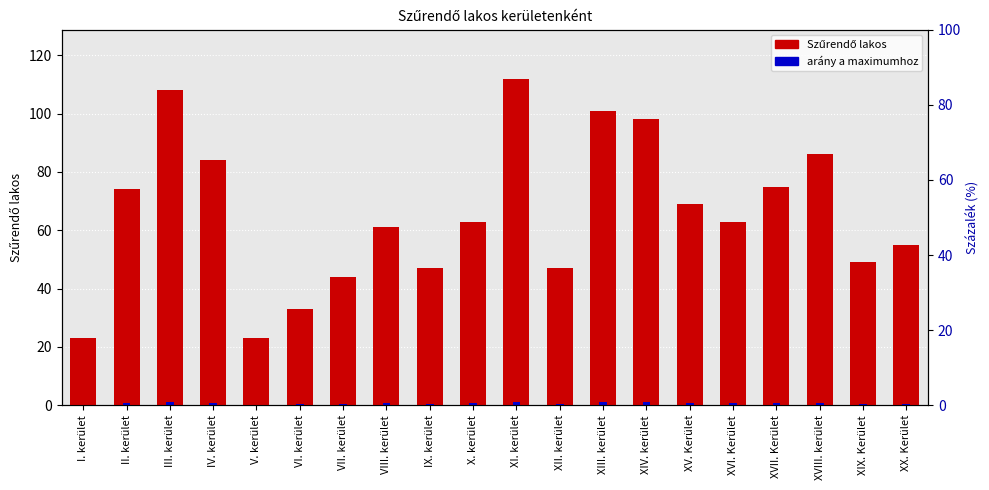

What is the highest value of the arány a maximumhoz series?

1.1